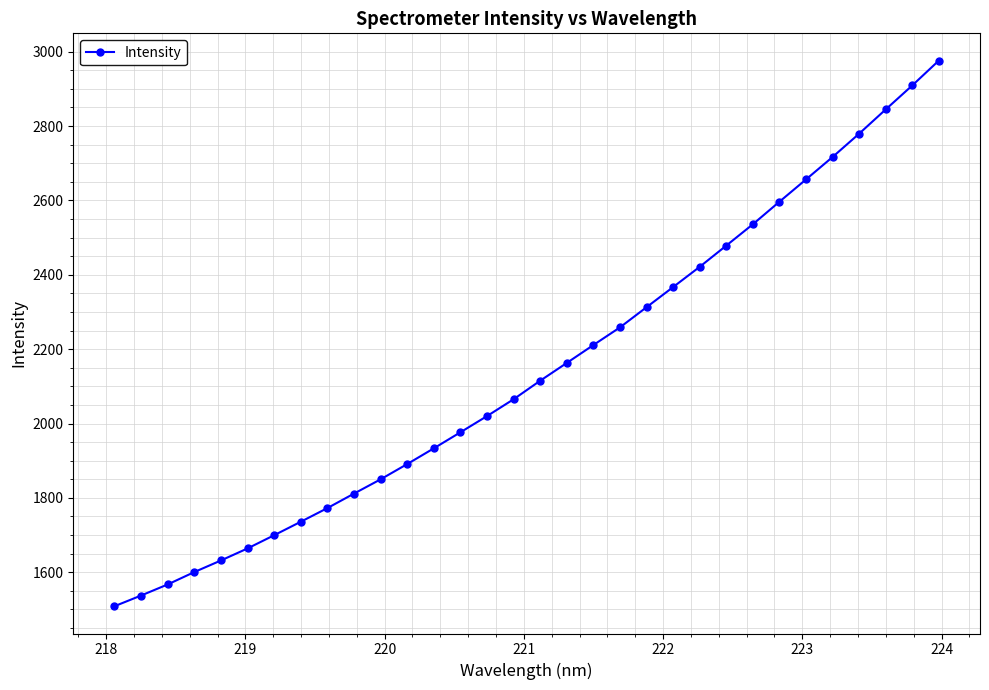

What is the sum of all values?

68607.0